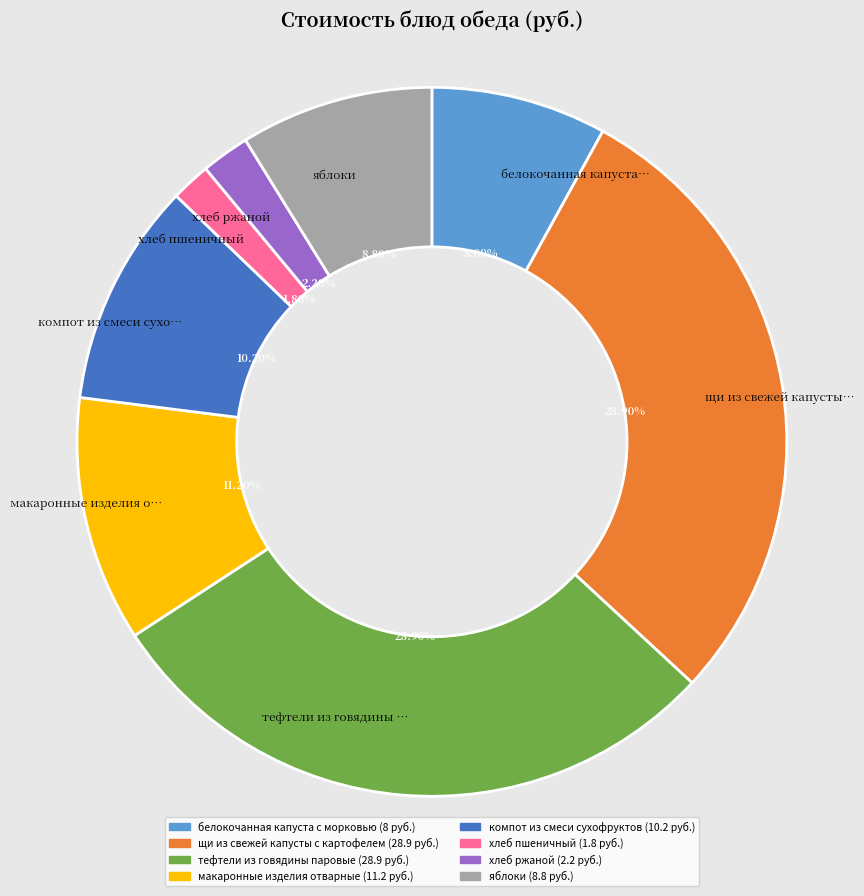

Approximately how many times larger is the value at компот из смеси сухофруктов compared to белокочанная капуста с морковью?

1.3